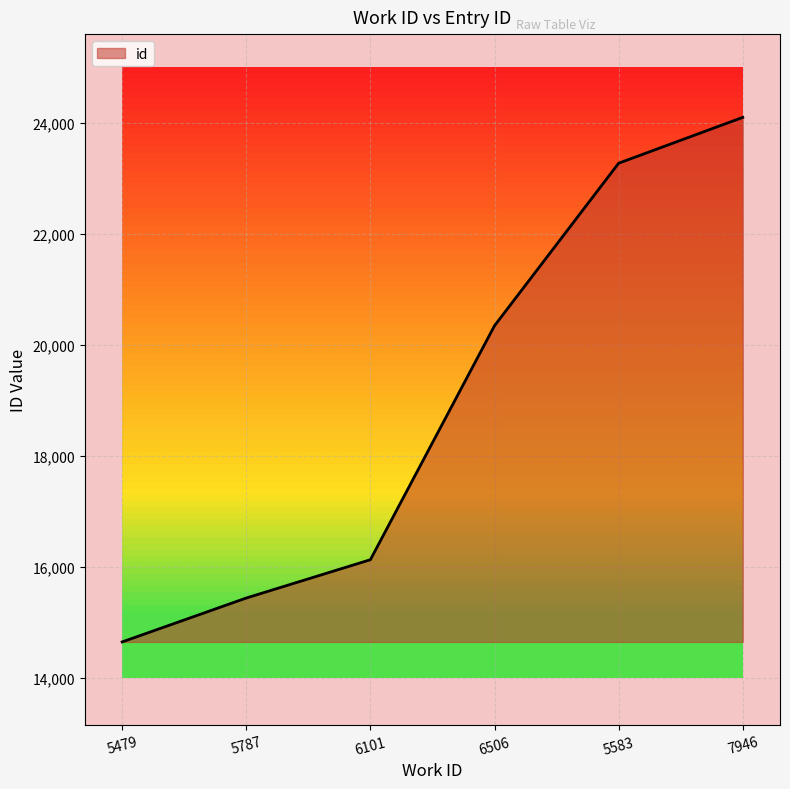

True or false: the data shows 35681 at 7946.

False